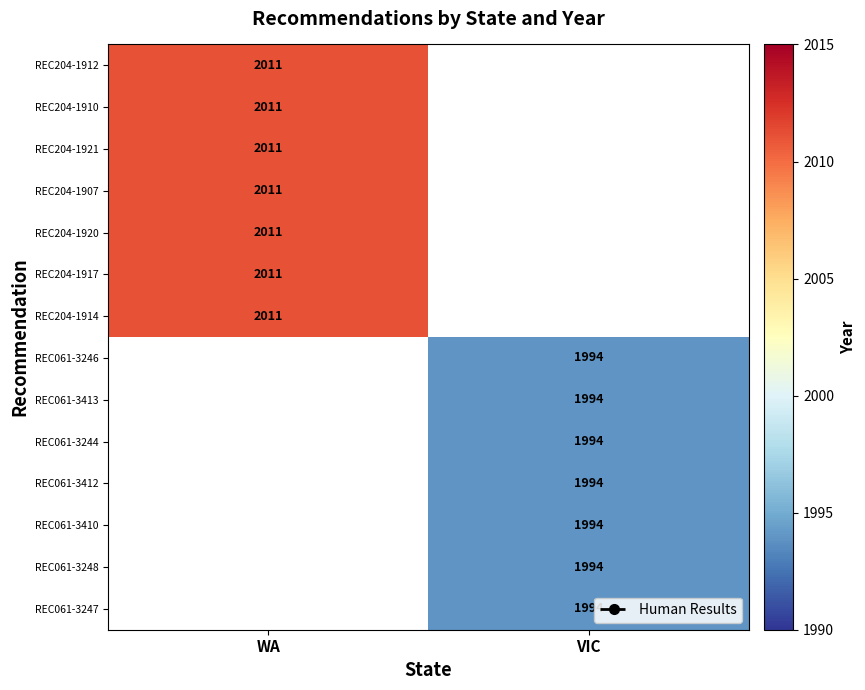

Is it true that REC204-1921 equals 2011 at WA?

True